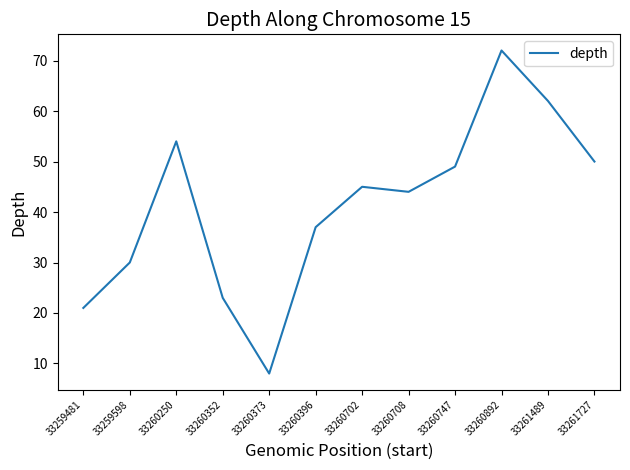

Reading left to right, extract all data points from this chart.

21	30	54	23	8	37	45	44	49	72	62	50